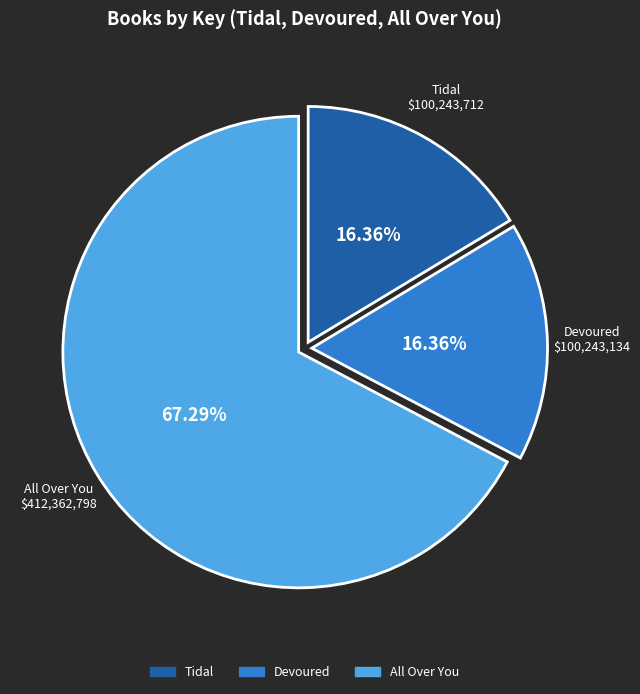

What is the ratio of the value at Devoured to the value at All Over You?

0.2